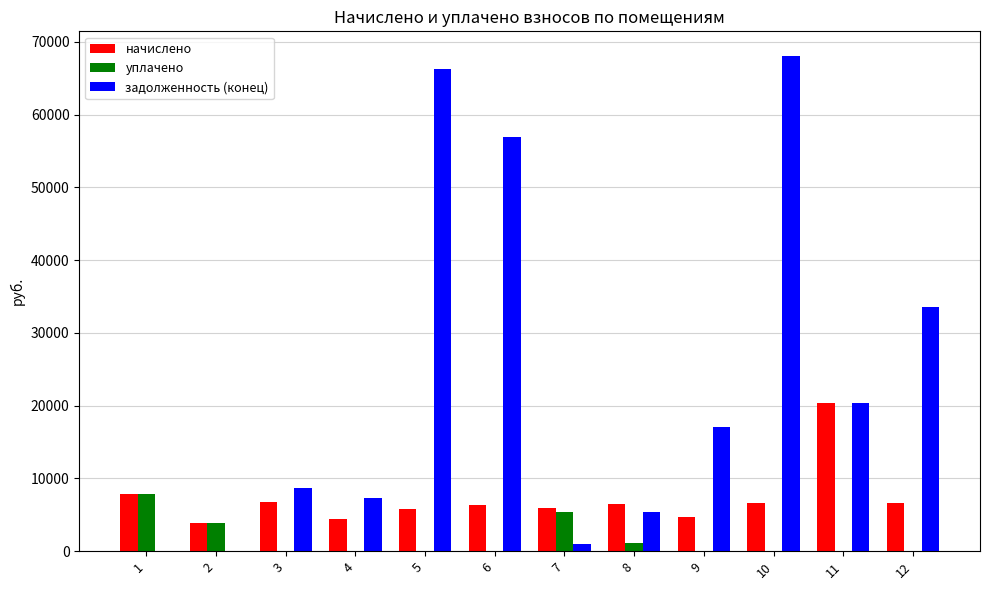

What are all the series names shown in the legend?

начислено, уплачено, задолженность (конец)